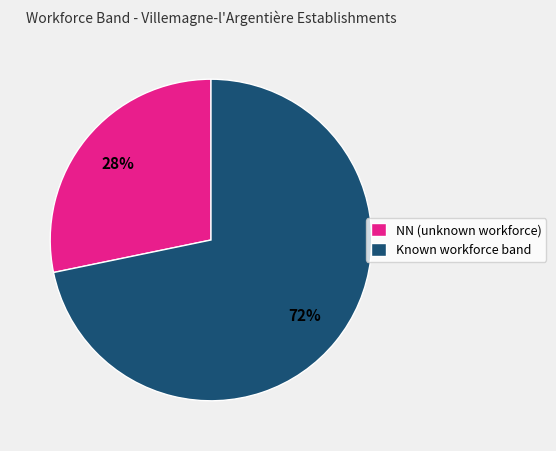

Which slice is the smallest?

NN (unknown workforce)